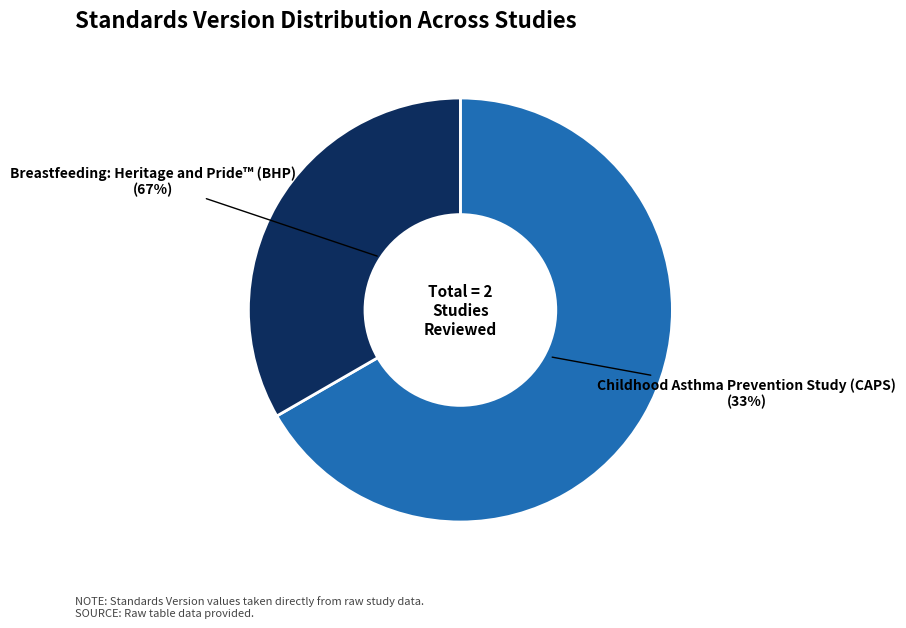

What portion of the pie excludes Childhood Asthma Prevention Study (CAPS)?

66.7%